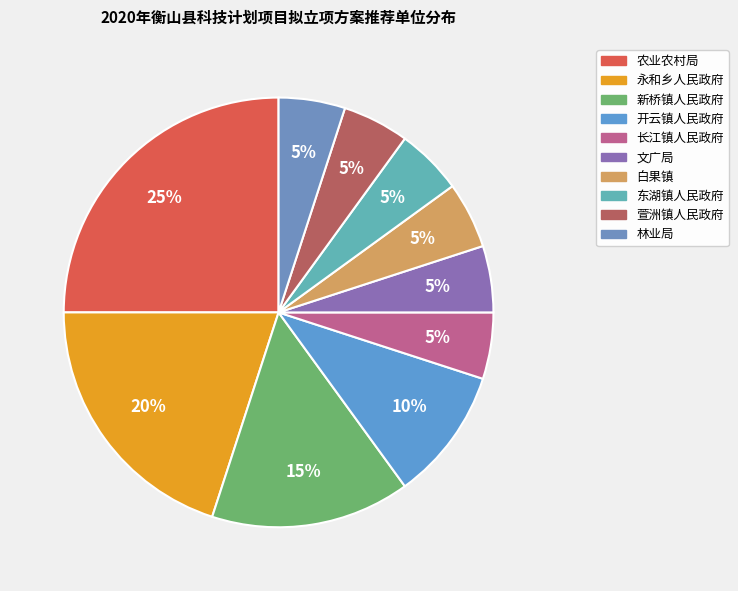

Which category has the biggest portion of the pie?

农业农村局